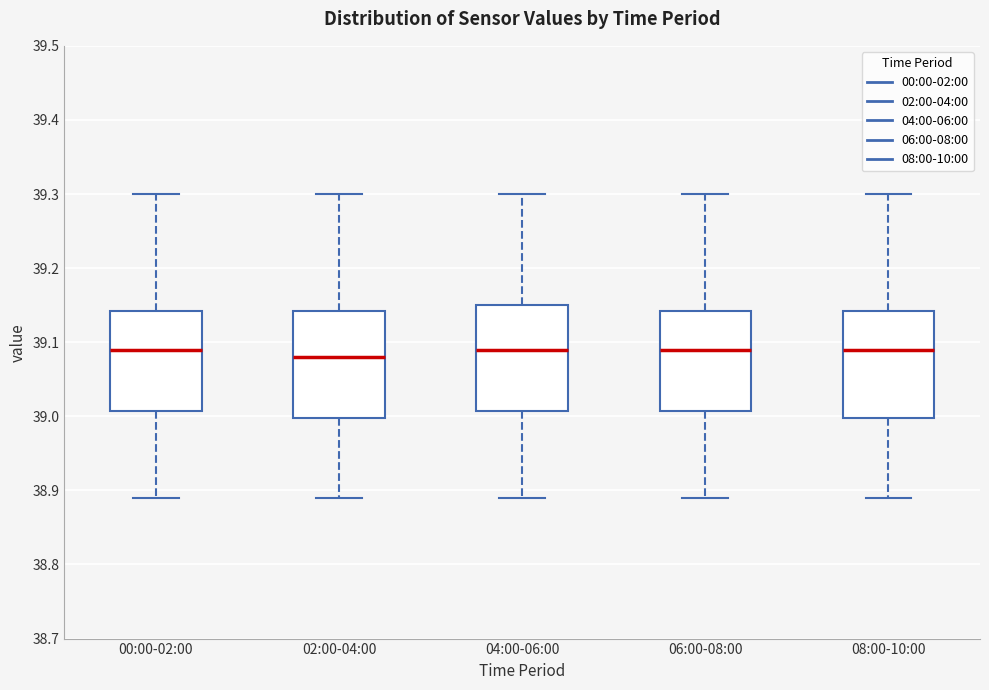

Reading left to right, transcribe this box plot: for each box, give where its median line is, the range the box spans, and where its two whiskers end, as read against the y-axis. The values are not printed on the chart, so give them approximately, as read against the axis.

00:00-02:00: median 39.09, box 39.01 to 39.14, whiskers 38.89 to 39.30
02:00-04:00: median 39.08, box 39.00 to 39.14, whiskers 38.89 to 39.30
04:00-06:00: median 39.09, box 39.01 to 39.15, whiskers 38.89 to 39.30
06:00-08:00: median 39.09, box 39.01 to 39.14, whiskers 38.89 to 39.30
08:00-10:00: median 39.09, box 39.00 to 39.14, whiskers 38.89 to 39.30